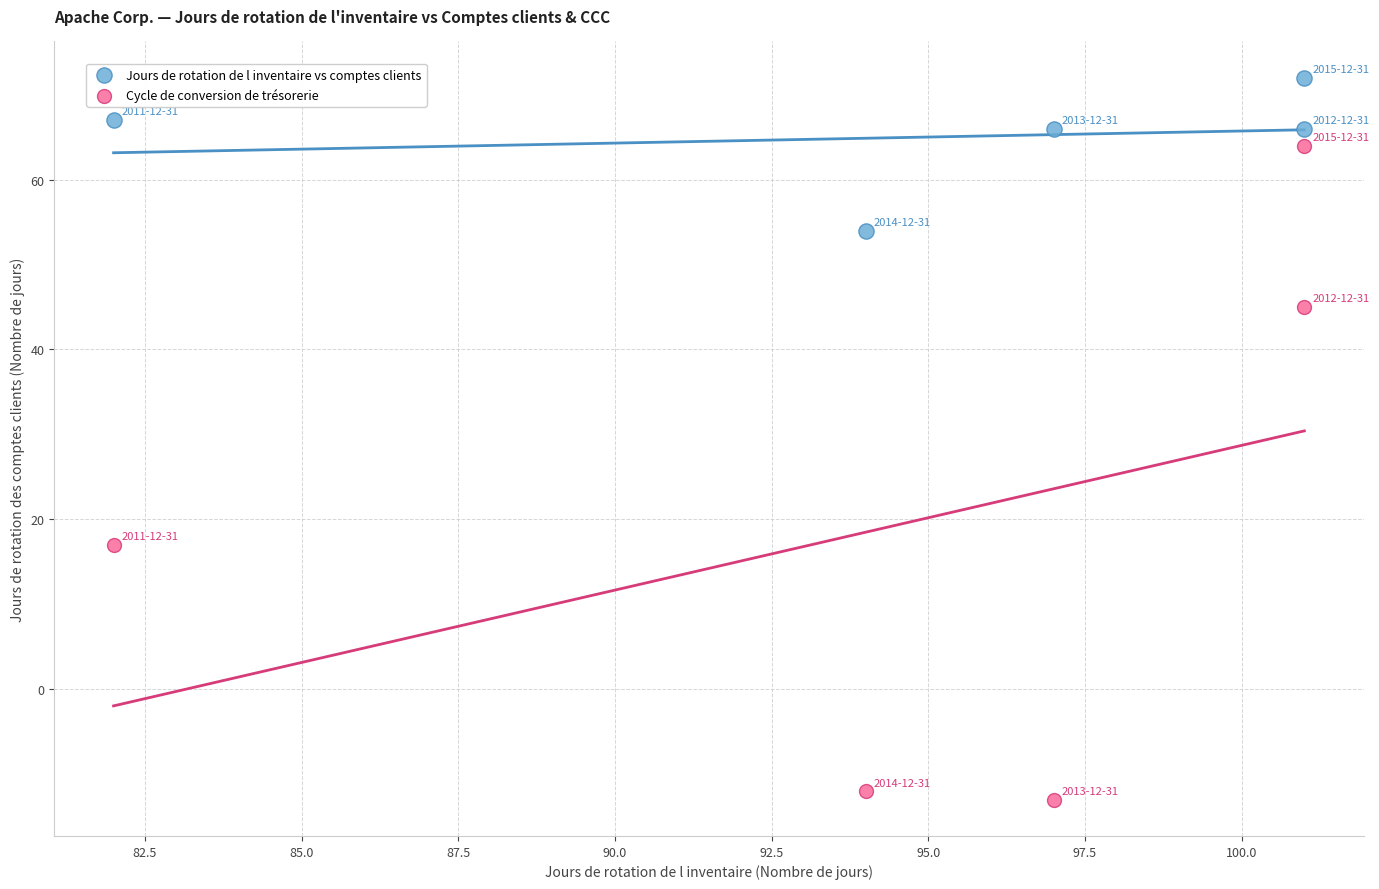

Which series reaches the minimum Y coordinate?

Cycle de conversion de trésorerie